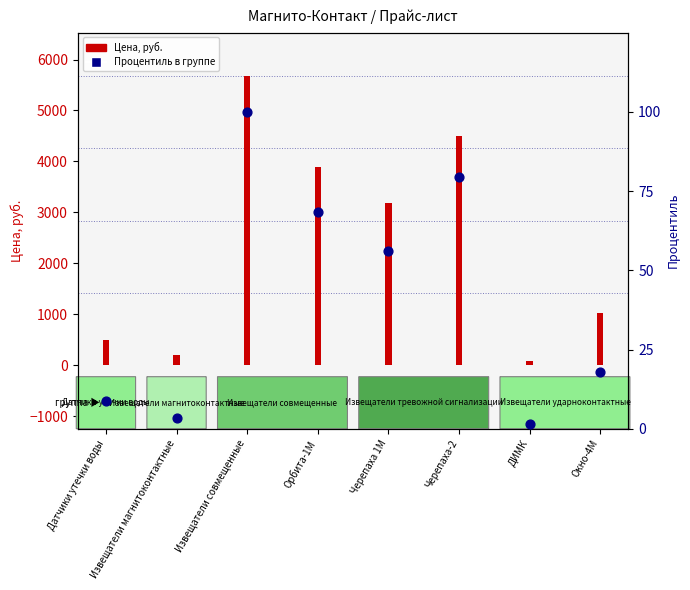

Between Черепаха-2 and Извещатели магнитоконтактные, which is larger?

Черепаха-2